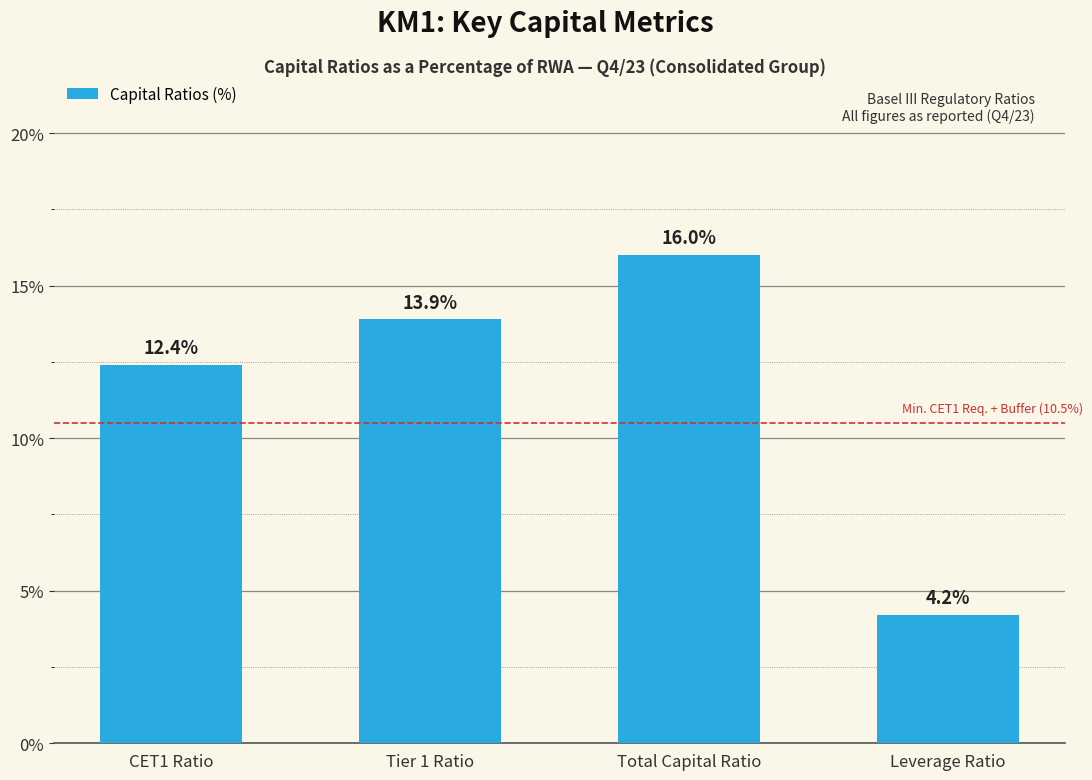

How many data points does each series have?

4